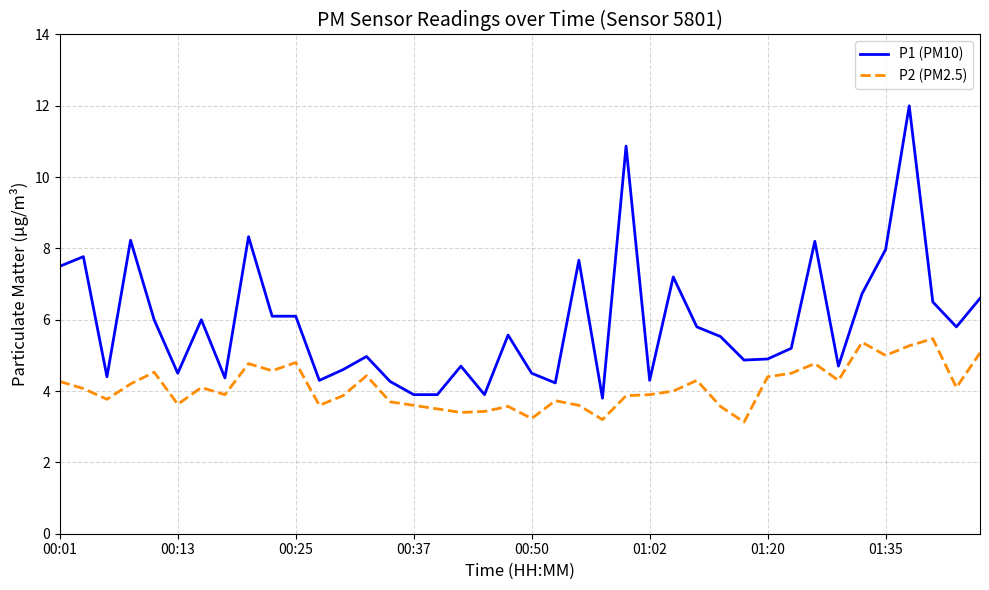

List the series in order of their overall mean, highest first.

P1 (PM10), P2 (PM2.5)